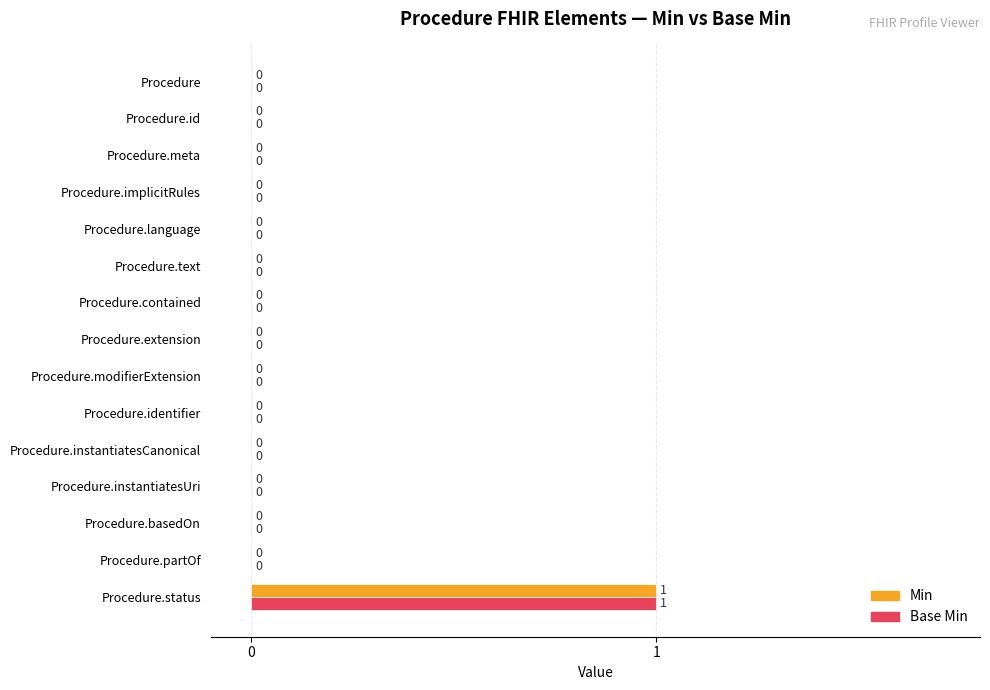

Which category has the highest value across all series?

Procedure.status